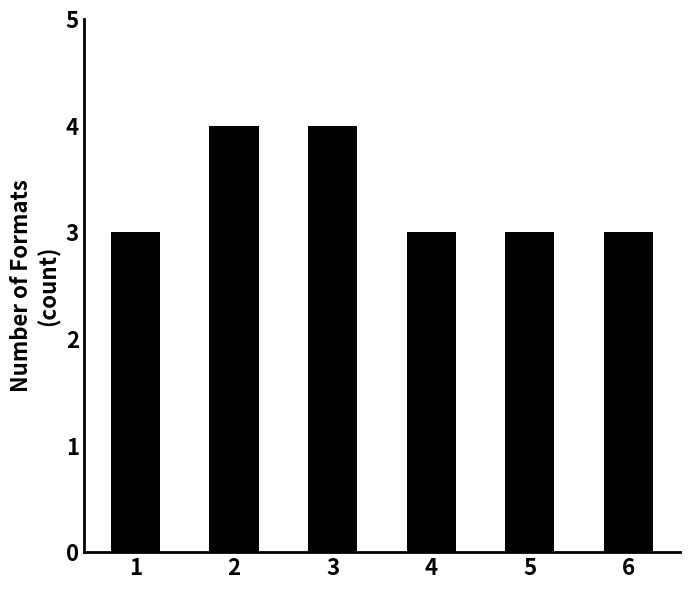

Is it true that the value at 4 is 3?

True